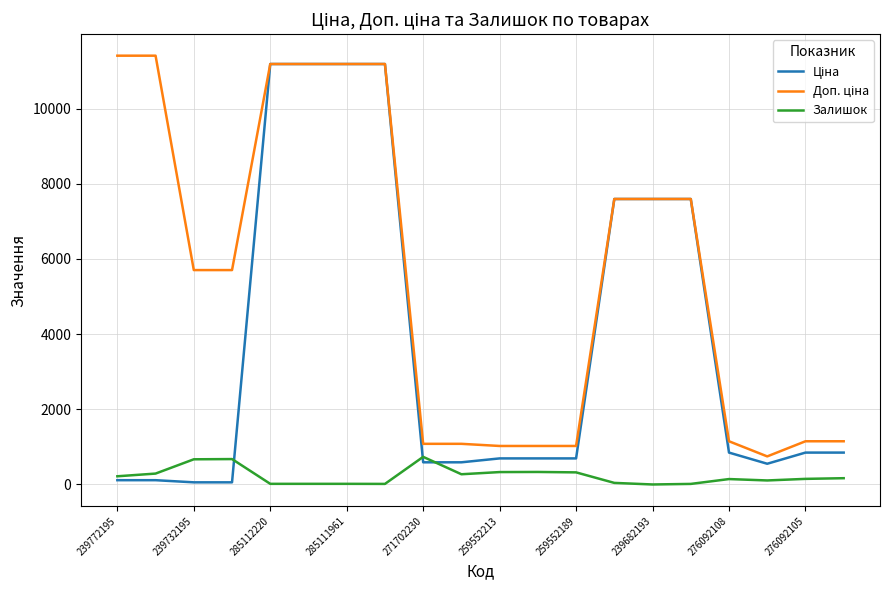

At how many categories does at least one series exceed 6912?

9